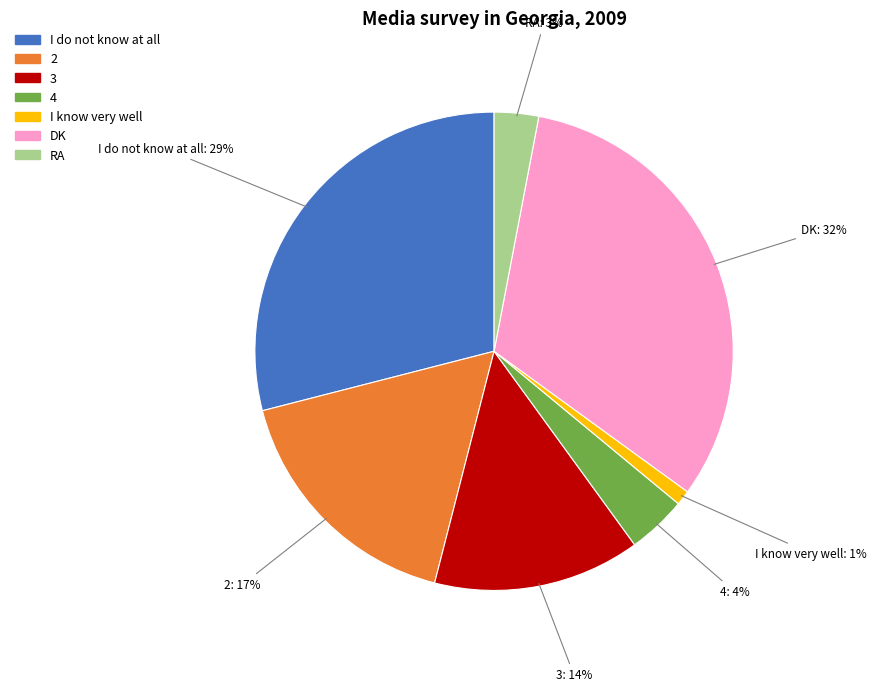

Is it true that 3 is 21% of the pie?

False